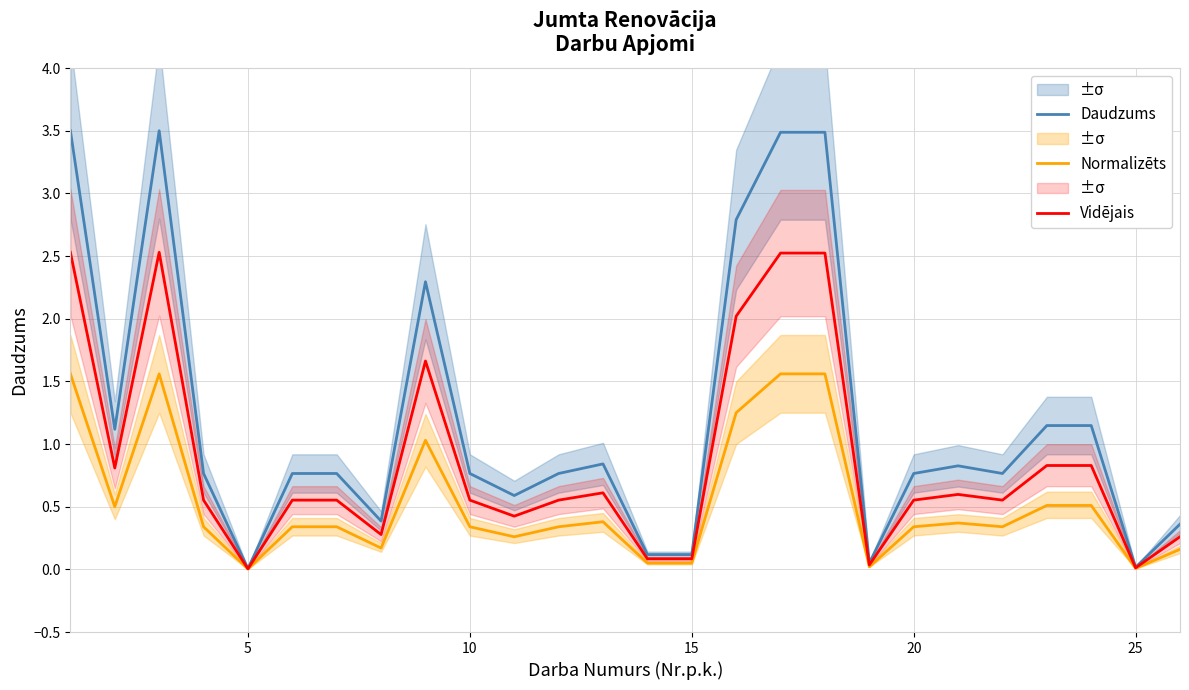

What is the maximum value for Normalizēts?

1.6